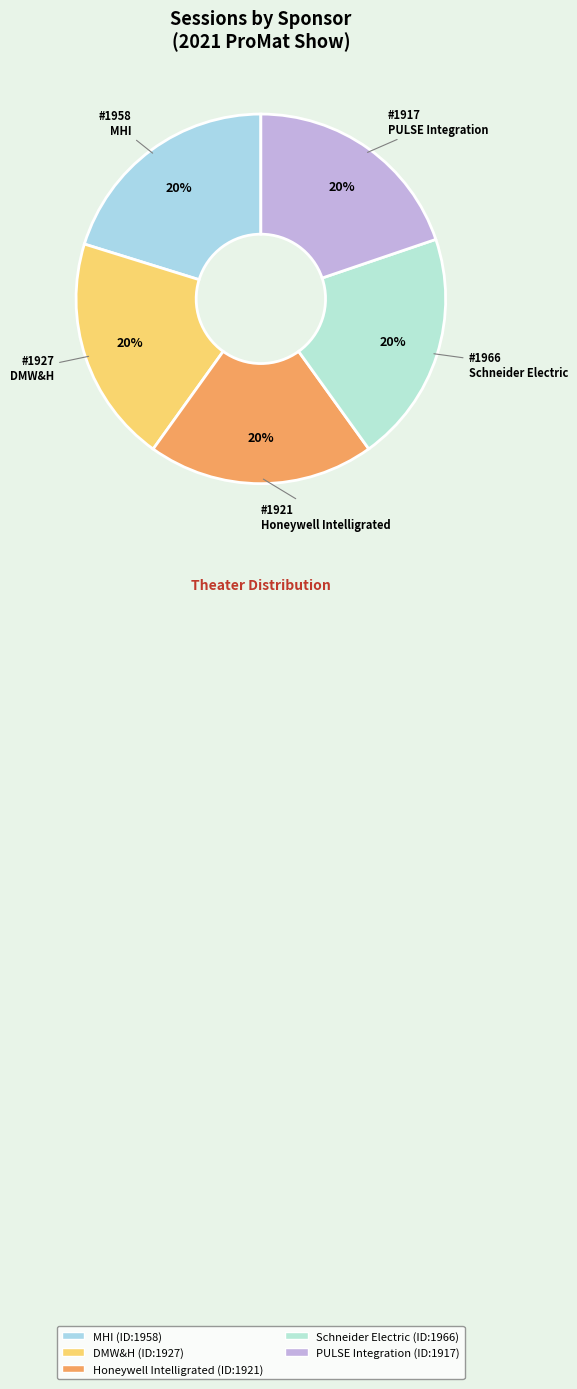

How many segments does this pie chart have?

5